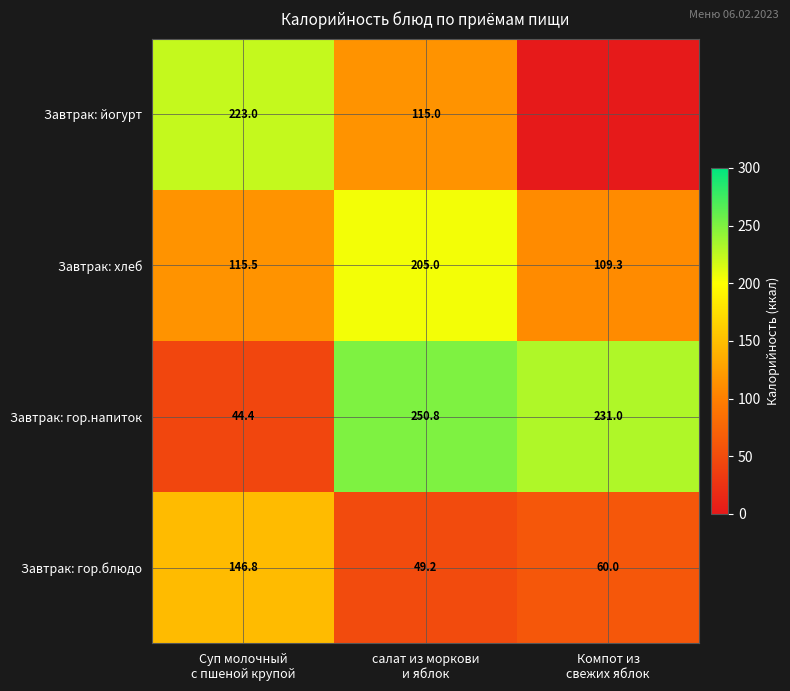

What is the average value of the Завтрак: гор.блюдо series?

85.3